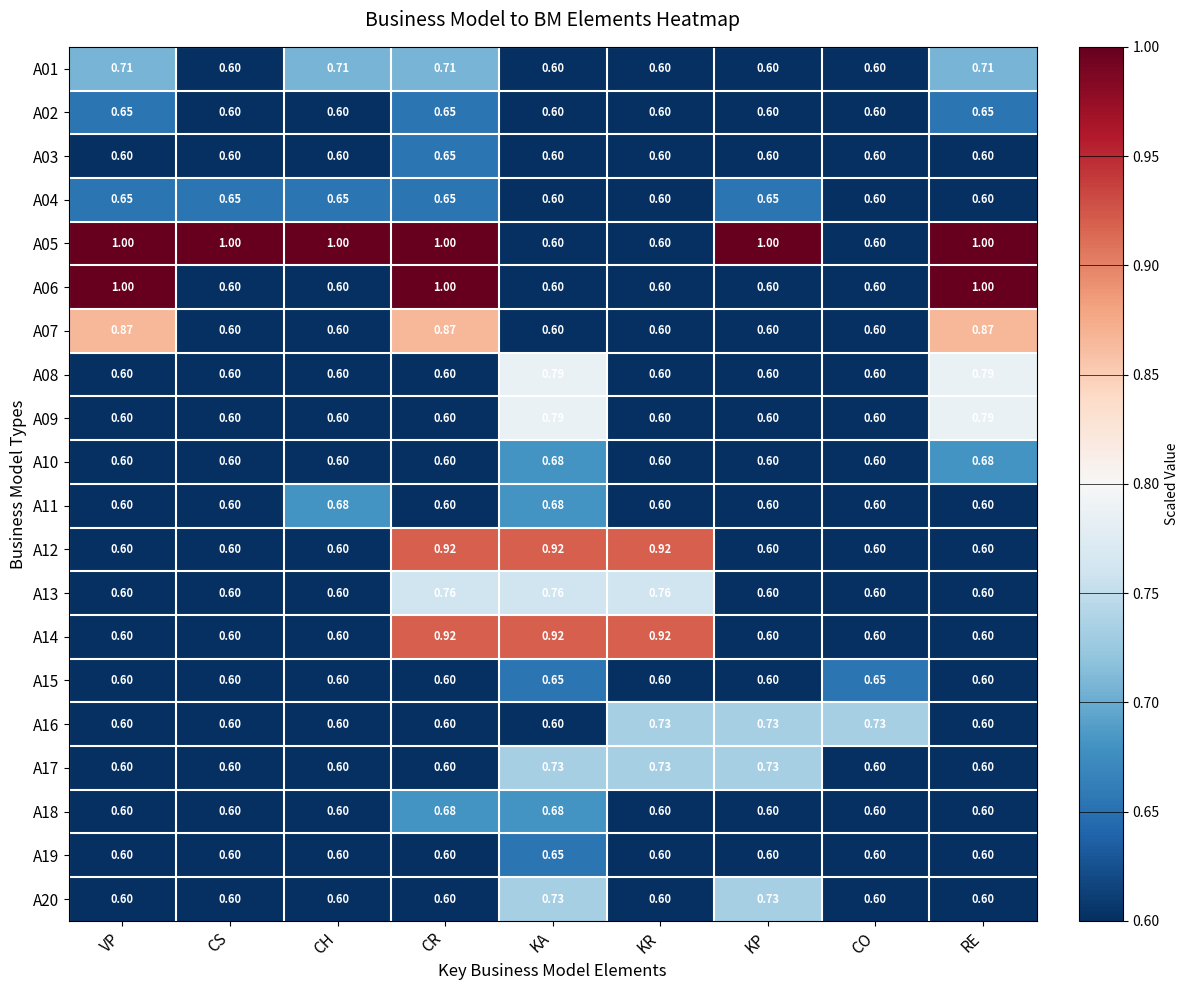

At which label does A03 reach its peak?

CR